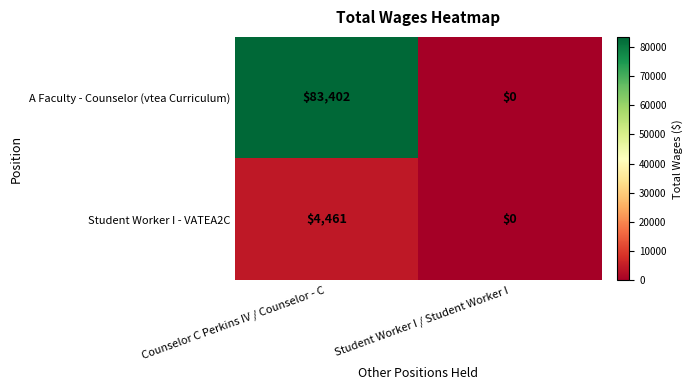

Reading left to right, extract all data points from this chart.

A Faculty - Counselor (vtea Curriculum): 83402	0
Student Worker I - VATEA2C: 4461	0